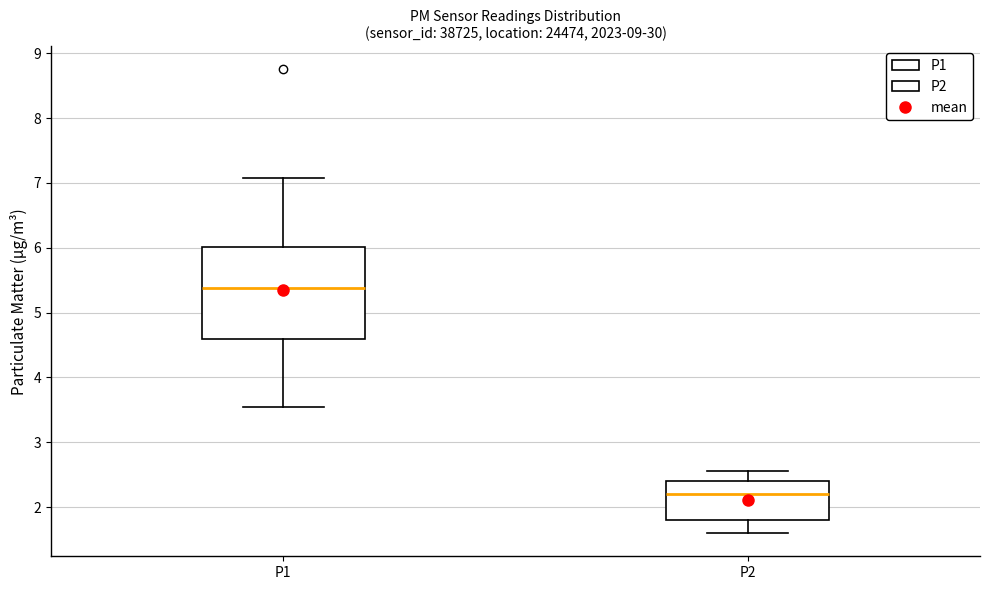

Which box's median line is the lowest?

P2